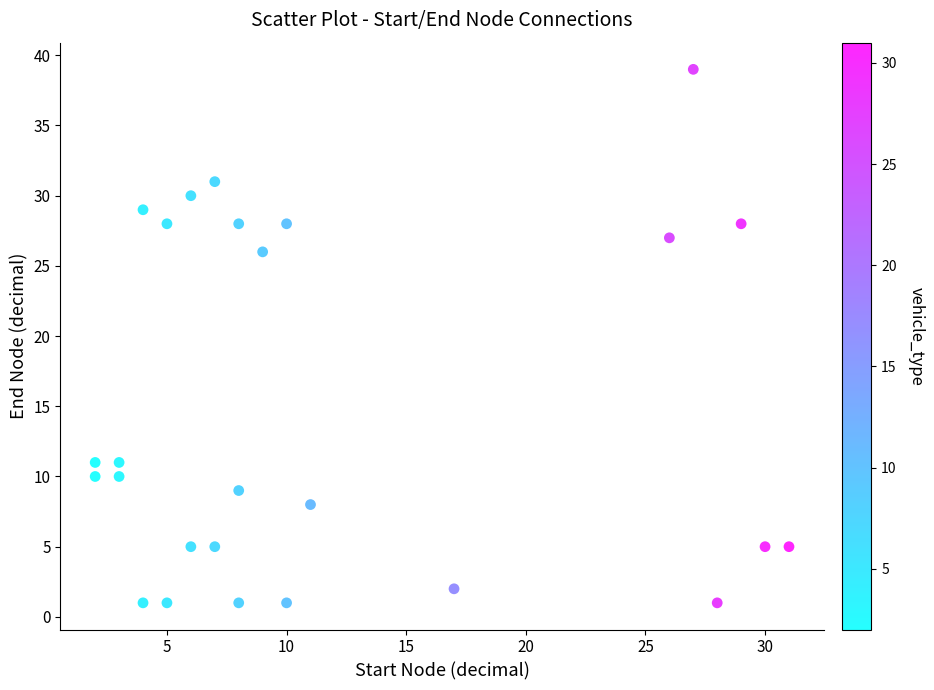

What is the range of Y values (max minus min)?

38